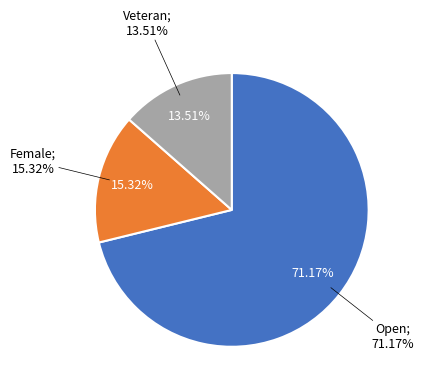

Combined, what portion of the pie is Female and Open?

86.5%